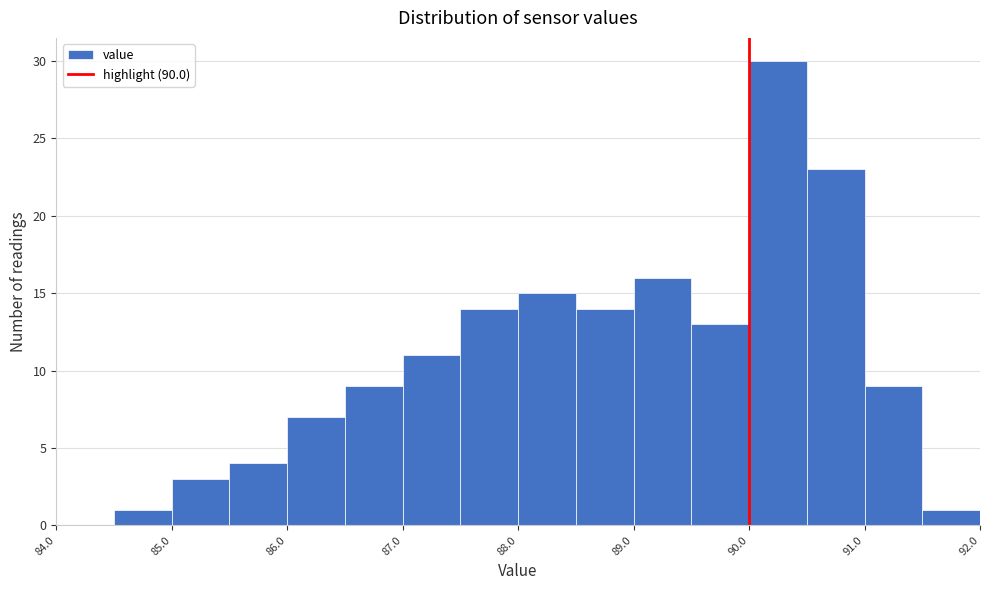

What is the height of the bar covering 89.5 to 90.0 on the x-axis? The values are not printed on the chart, so give them approximately, as read against the axis.

13